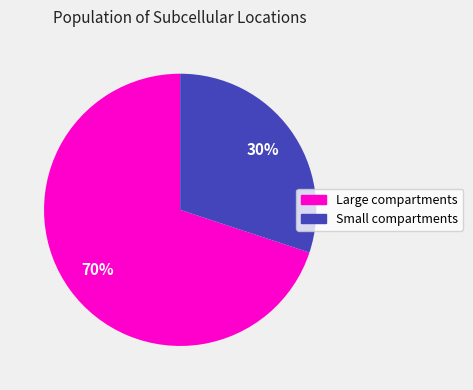

Does any single category account for the majority?

Yes